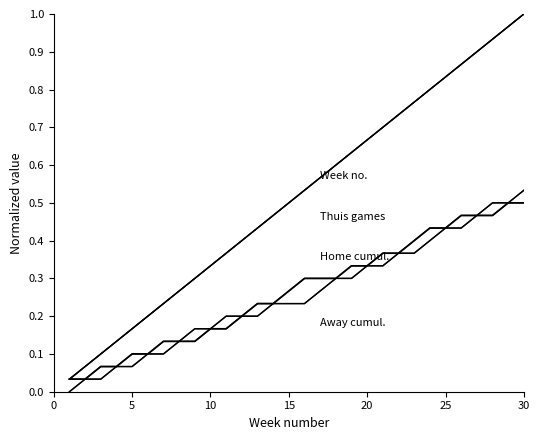

Is this an area chart (filled region under the line)?

No